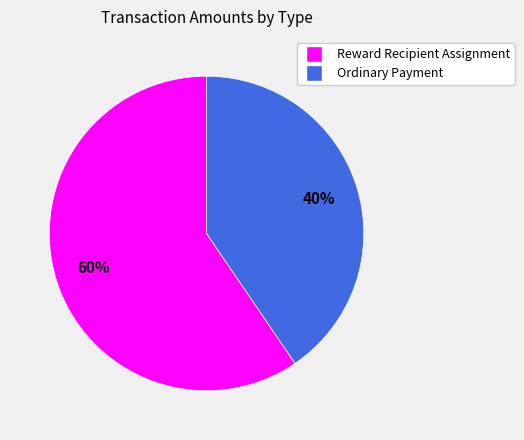

To the nearest percent, what portion does Ordinary Payment represent?

40%